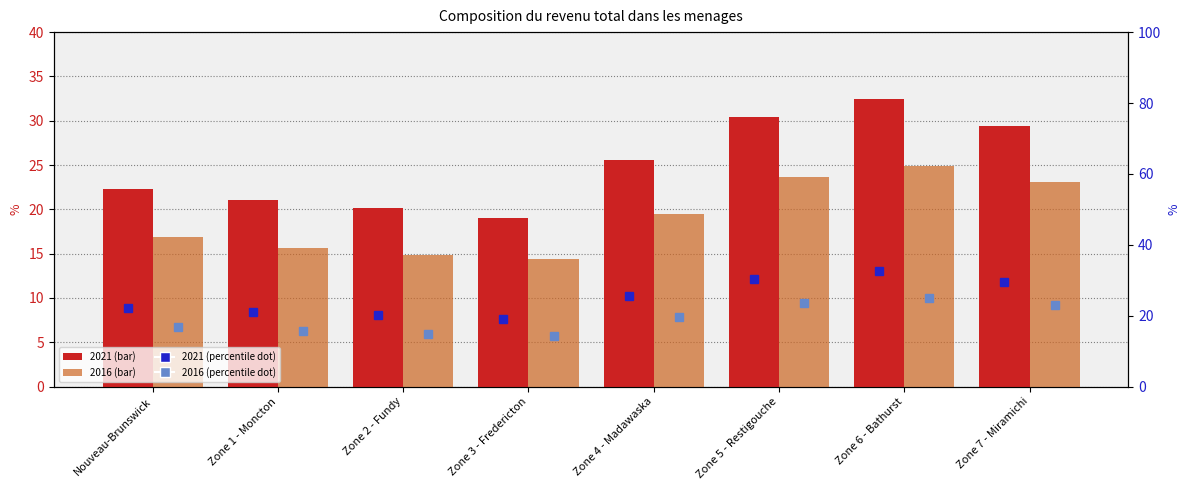

At which label does 2021 (dot) first exceed 25?

Zone 4 - Madawaska